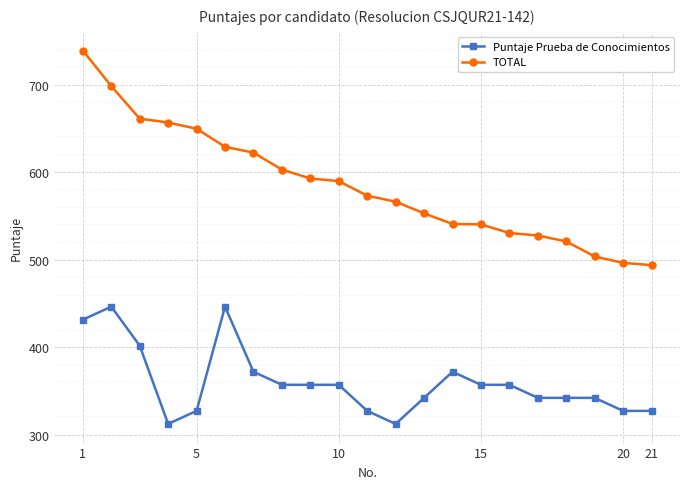

Which series has the widest spread of values?

TOTAL